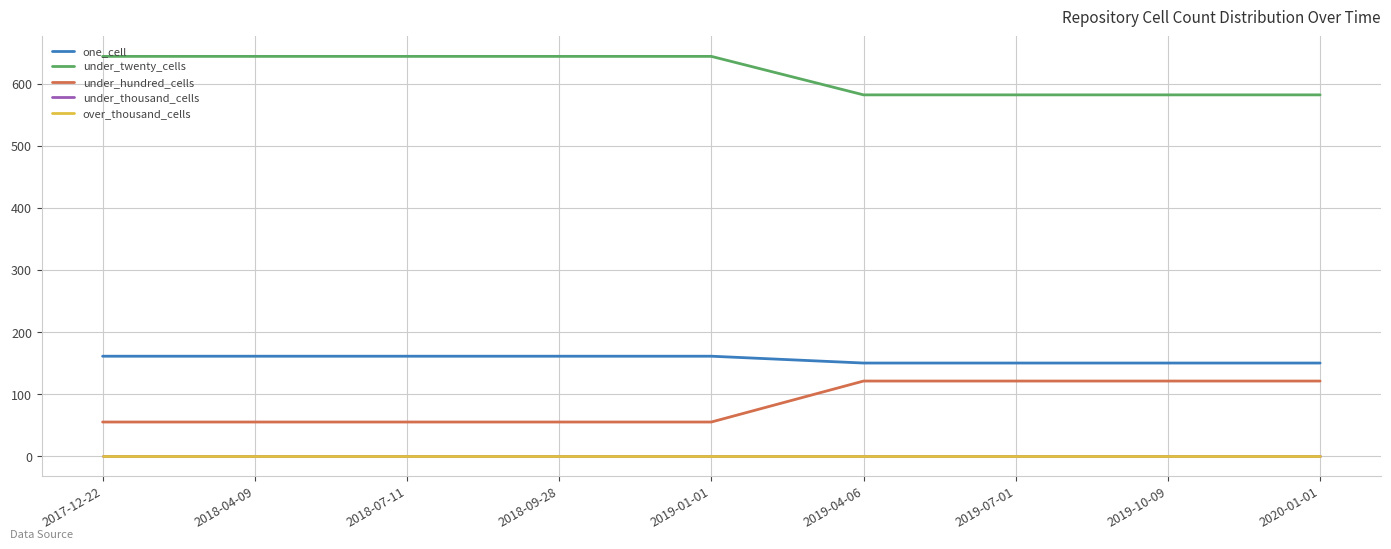

True or false: under_thousand_cells has more than 0 interior local peaks.

False